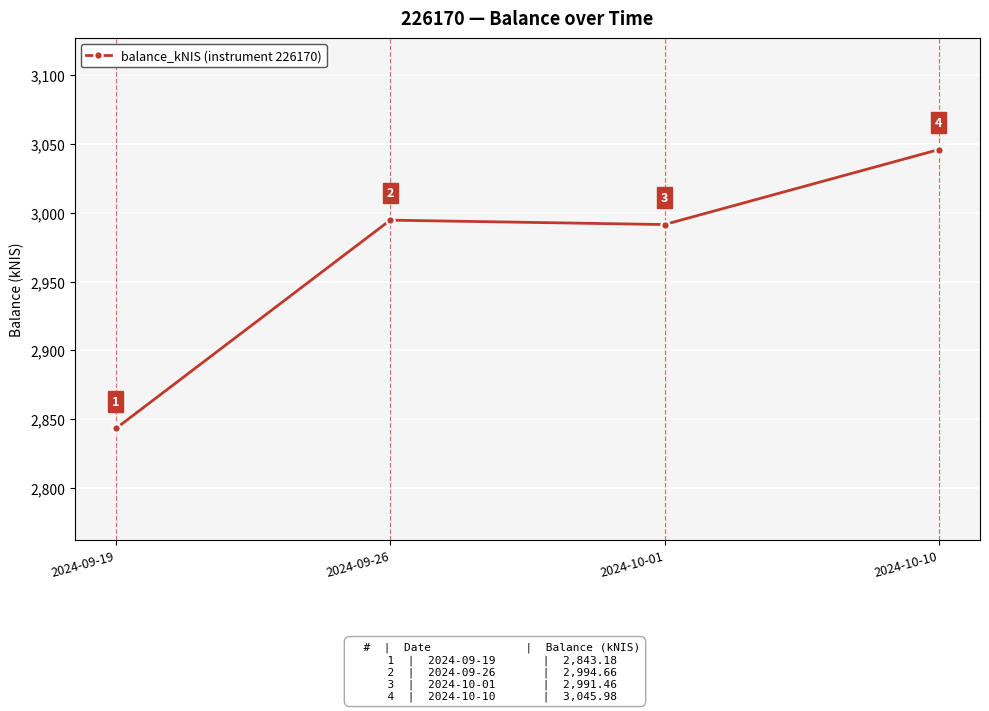

The value at 2024-10-01 is 4202.4. True or false?

False